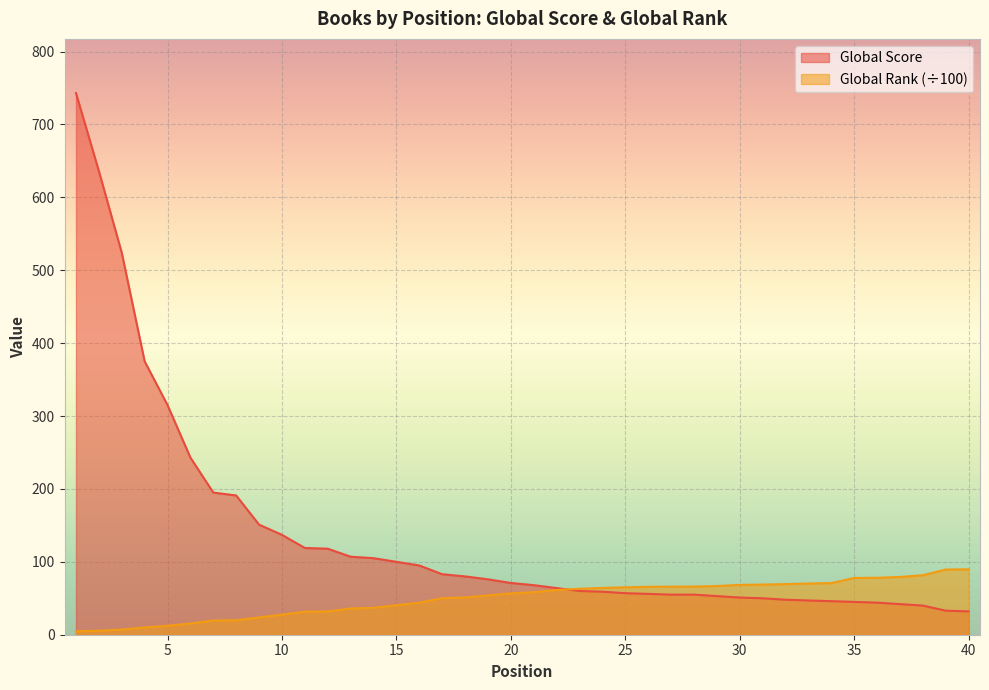

How many values in the Global Score series are below 71?

20